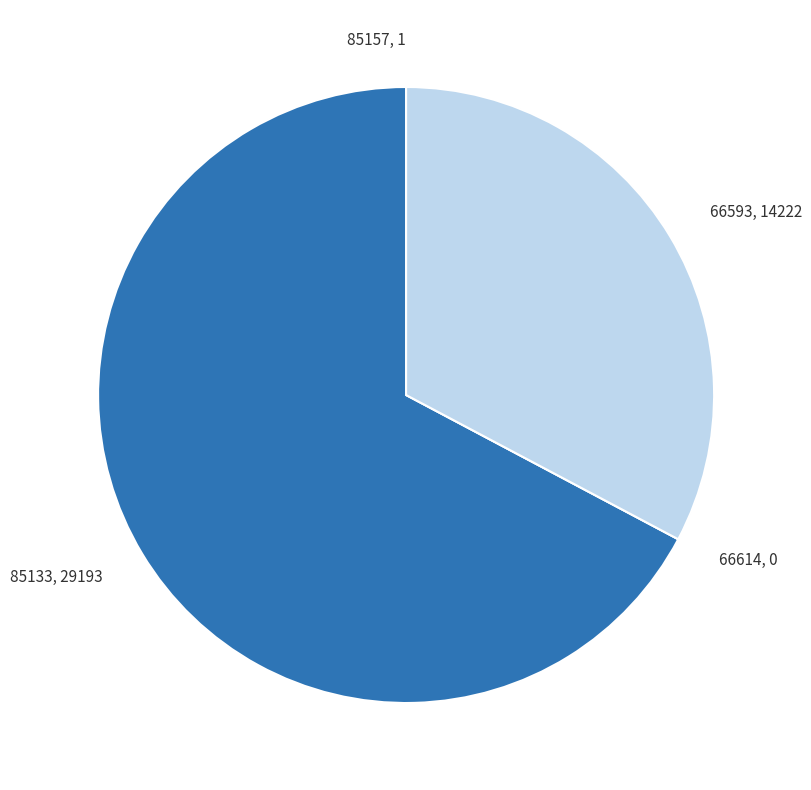

Which slice is the largest?

85133